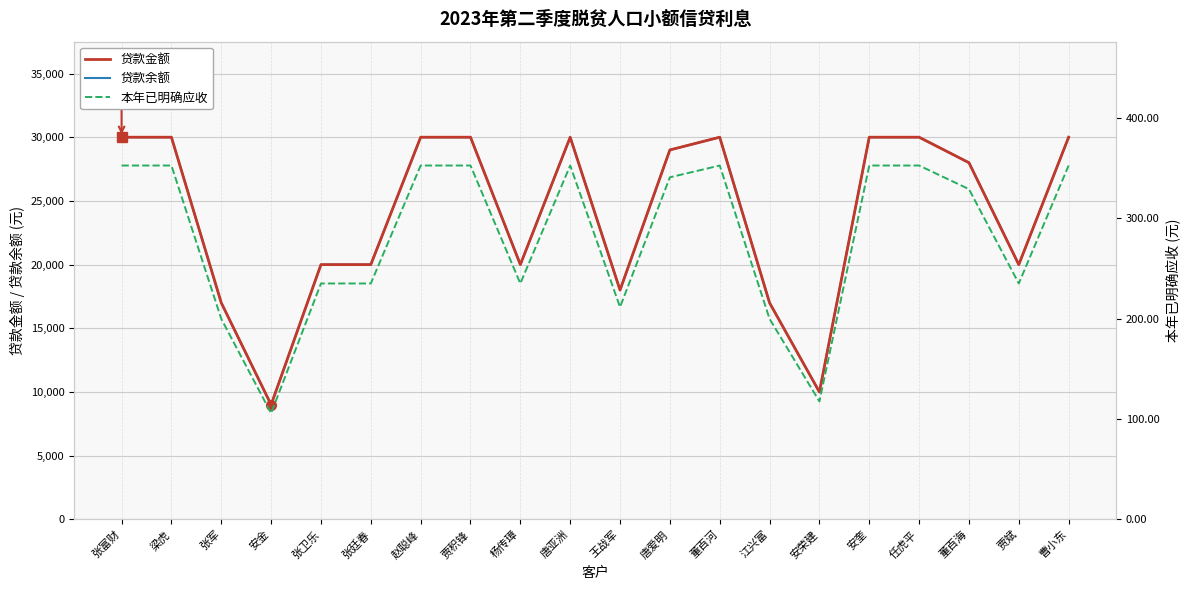

At which category does 贷款金额 reach its first local valley?

安金